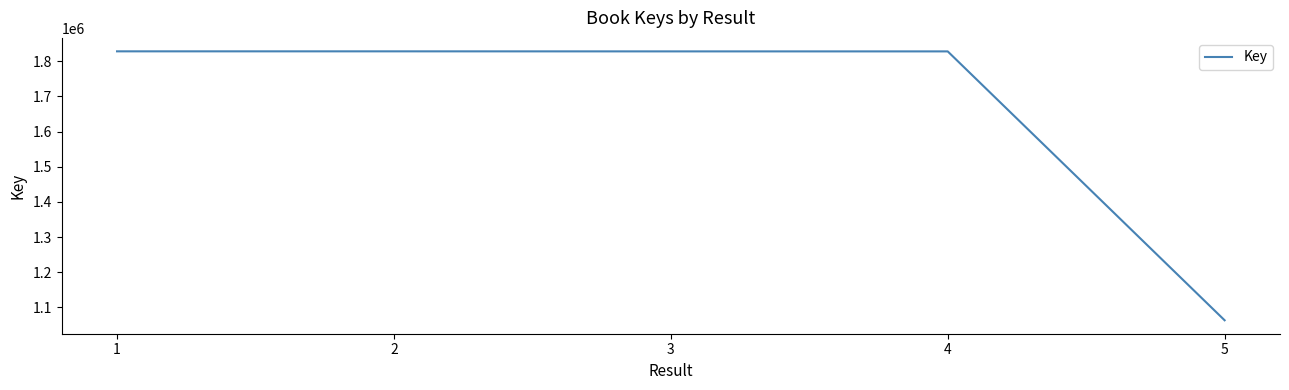

How many distinct data groups are displayed?

1